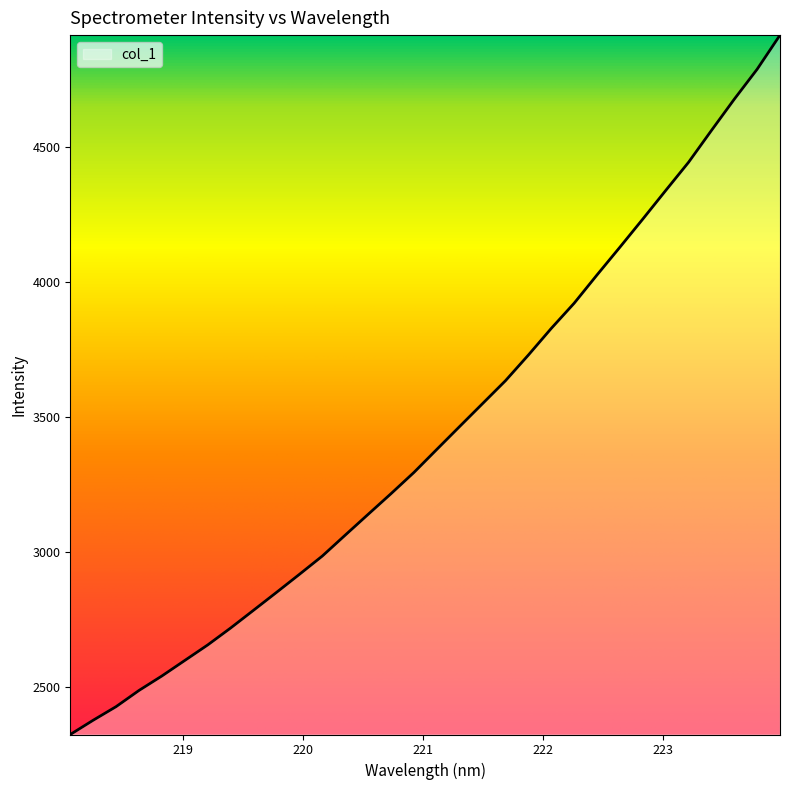

What is the average value?

3438.0